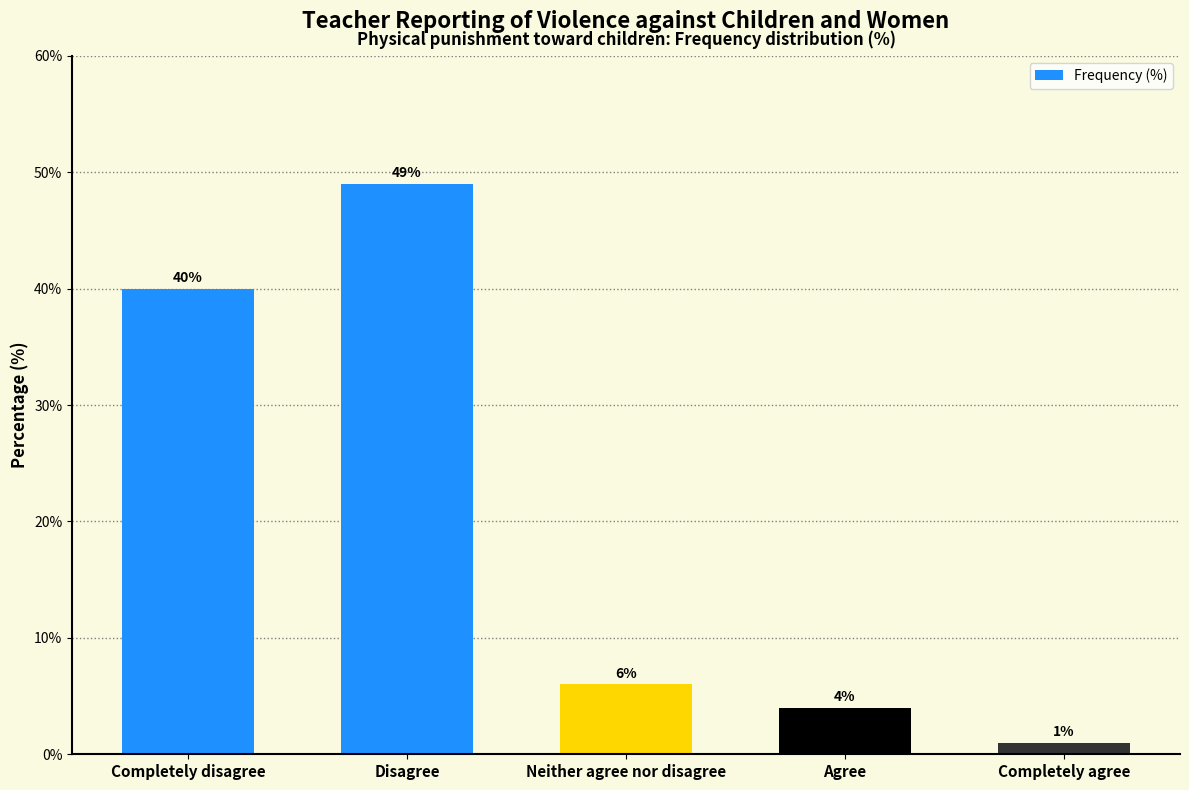

The chart shows a value of 11 at Disagree. True or false?

False